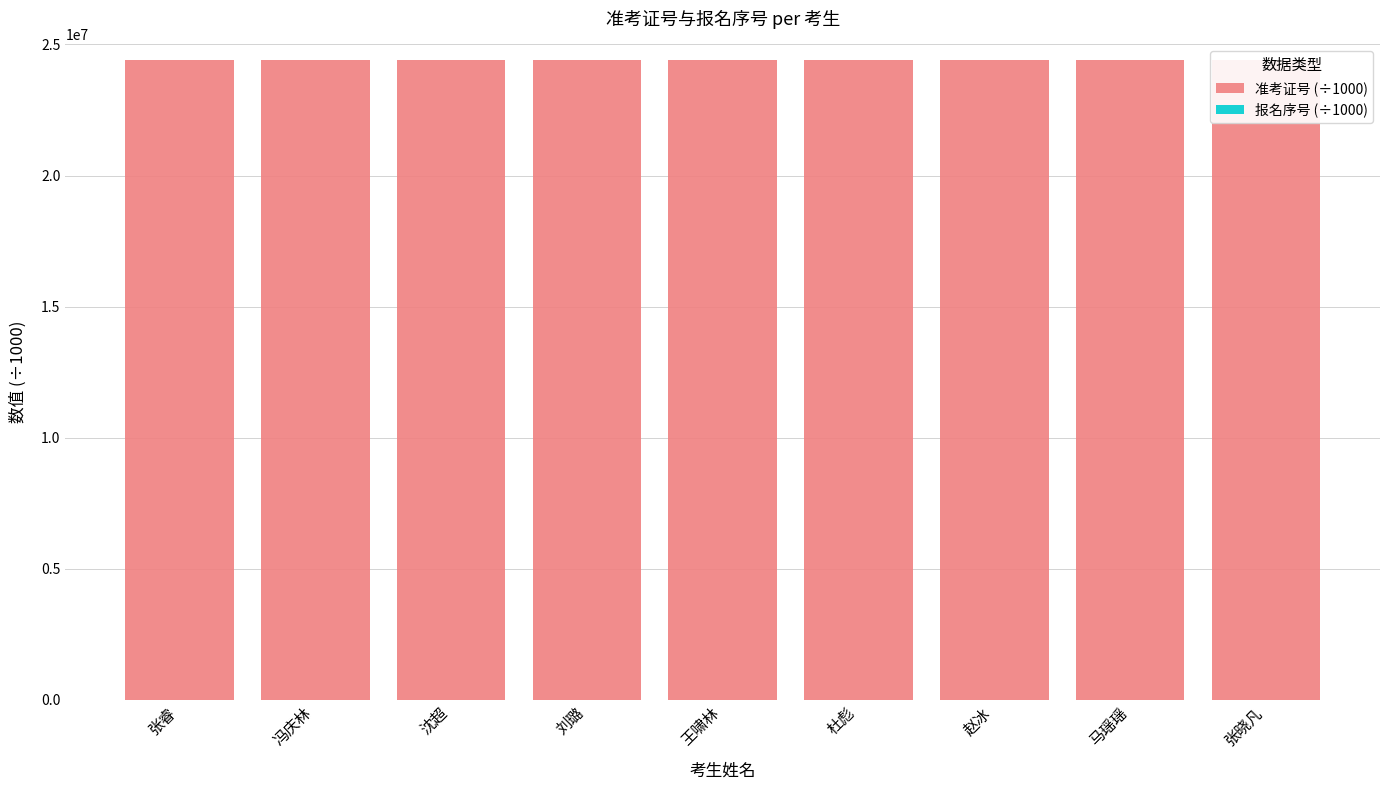

At how many categories does at least one series exceed 23342734?

9